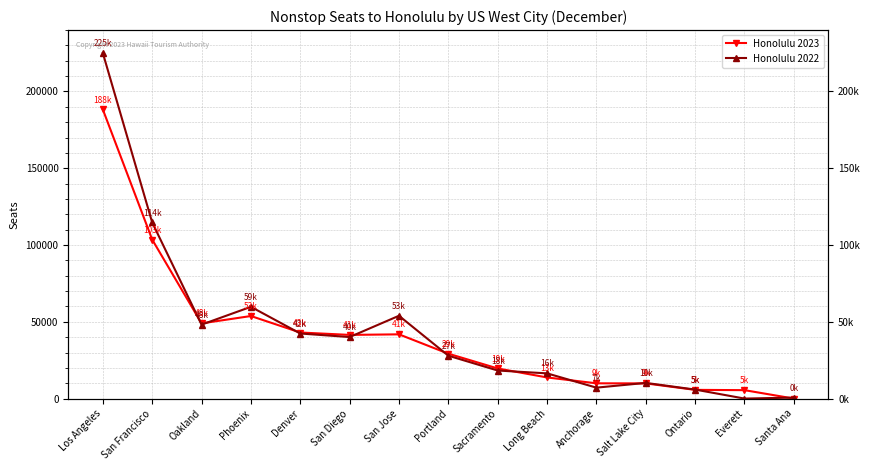

At which category does Honolulu 2023 reach its first local peak?

Phoenix